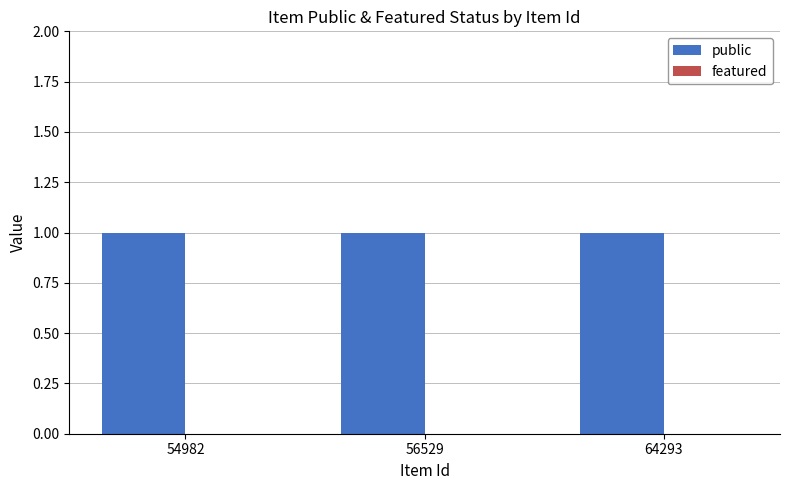

Which series has the largest total across all categories?

public